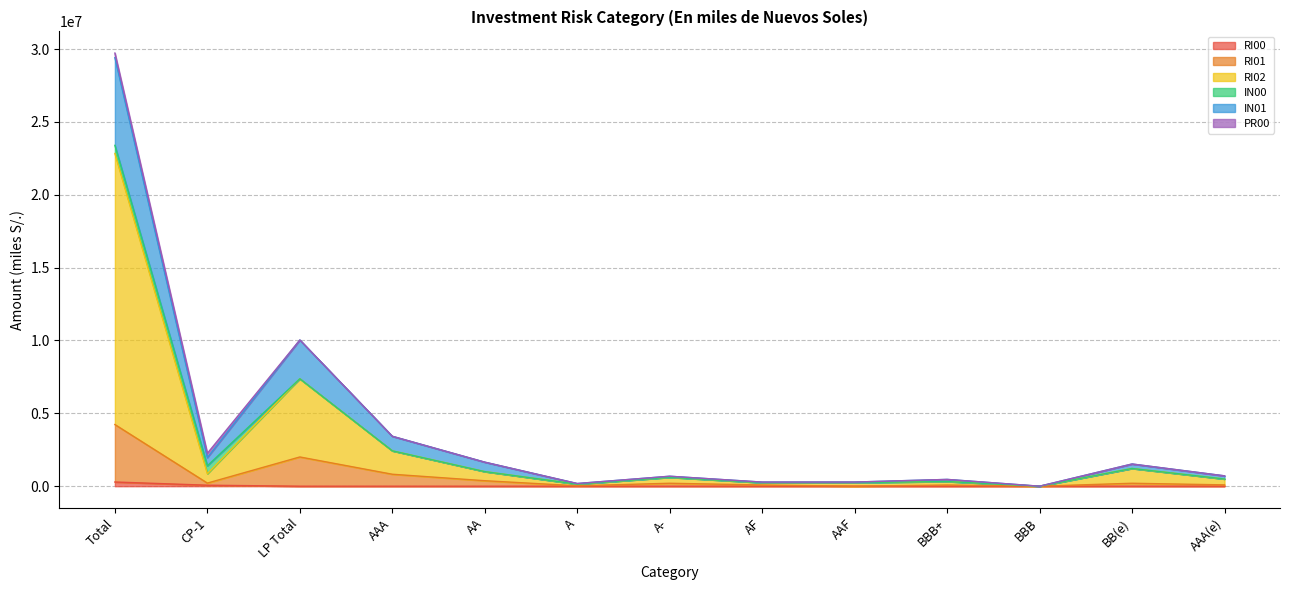

At which category is the sum across all series the highest?

Total